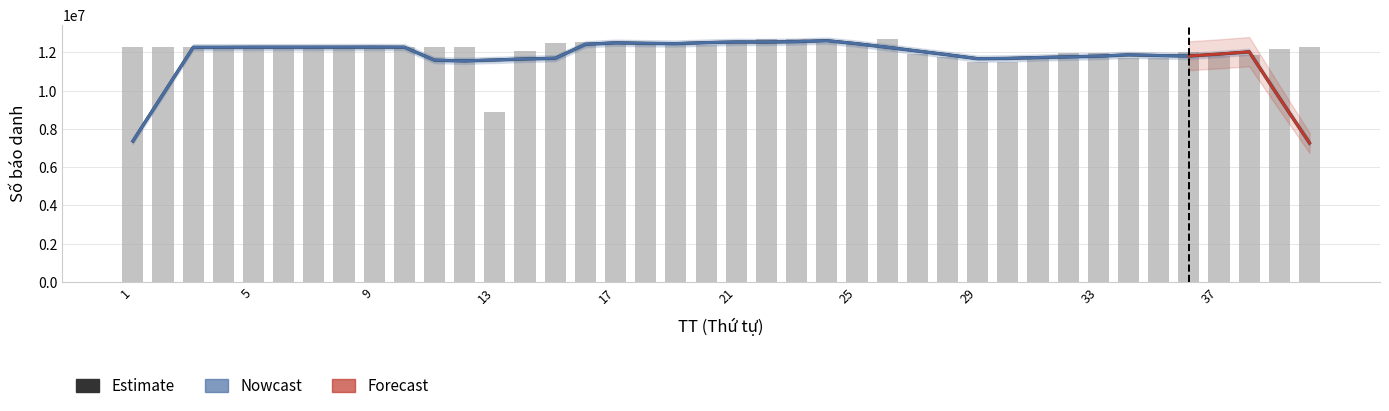

Read the value at 33, to the nearest 50.

11984700